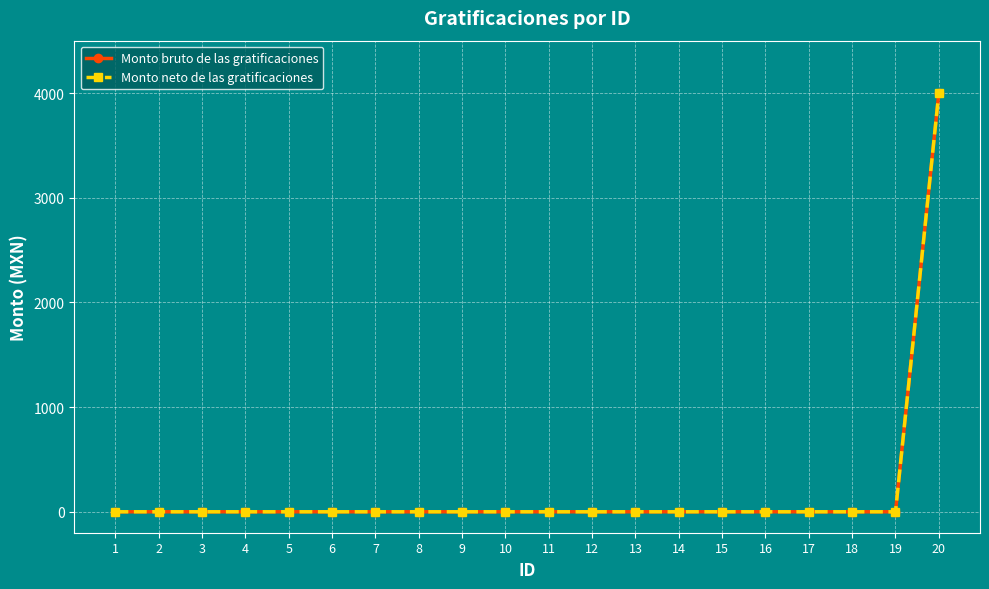

Reading left to right, transcribe all the data shown in this chart.

Monto bruto de las gratificaciones: 1=0	2=0	3=0	4=0	5=0	6=0	7=0	8=0	9=0	10=0	11=0	12=0	13=0	14=0	15=0	16=0	17=0	18=0	19=0	20=4000
Monto neto de las gratificaciones: 1=0	2=0	3=0	4=0	5=0	6=0	7=0	8=0	9=0	10=0	11=0	12=0	13=0	14=0	15=0	16=0	17=0	18=0	19=0	20=4000